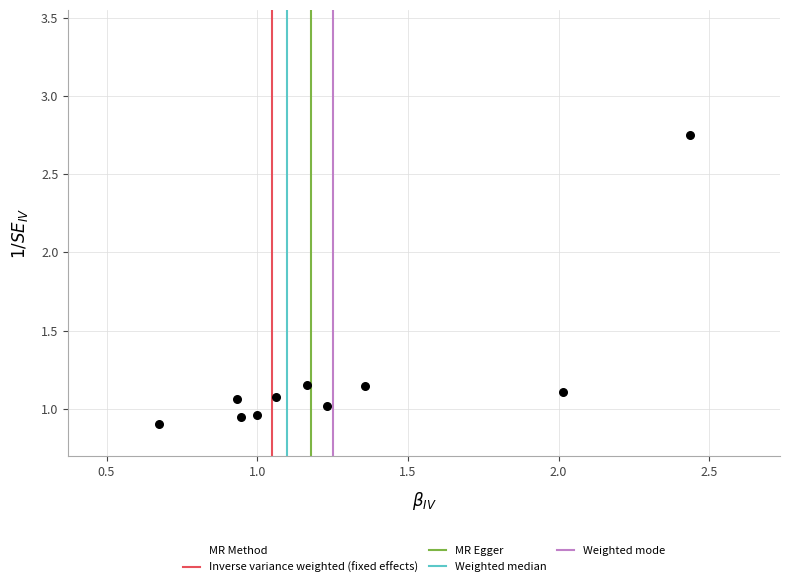

What is the range of X values (max minus min)?

1.8